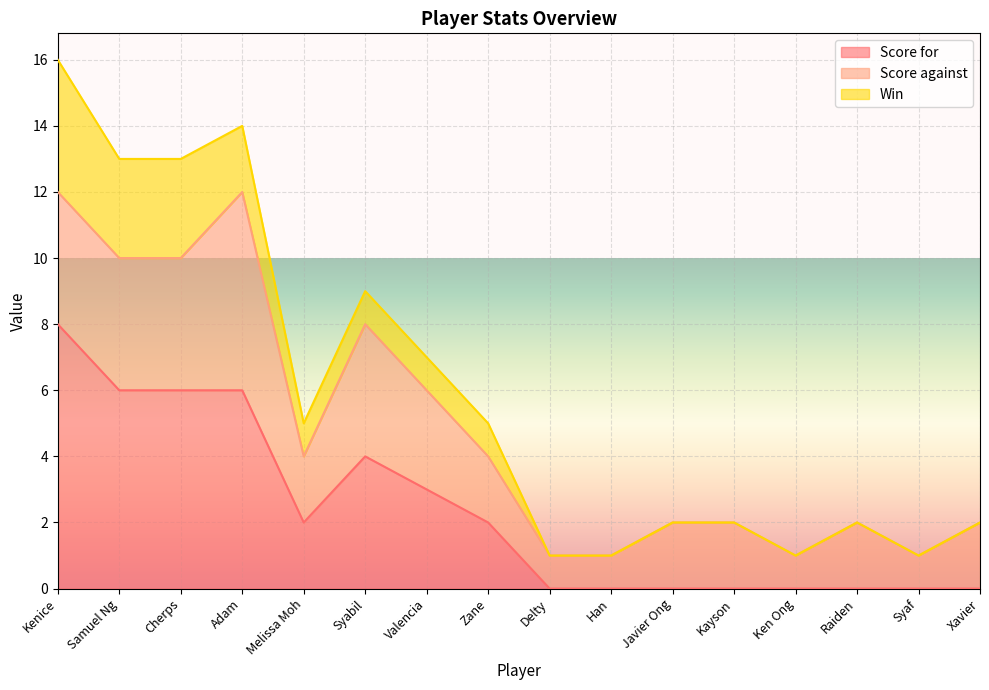

At which category is the sum across all series the highest?

Kenice